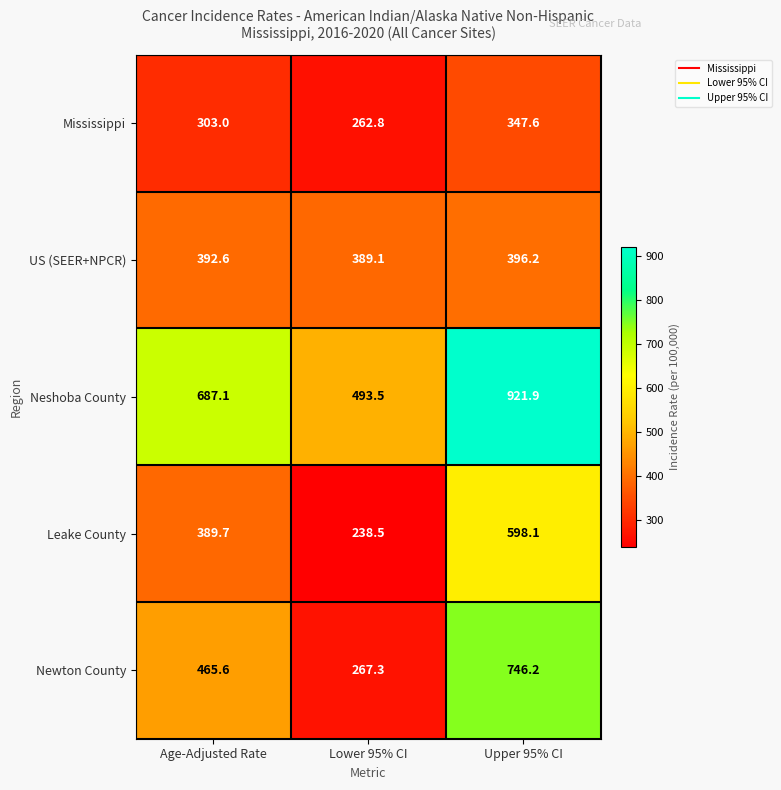

Count the number of categories in the chart.

3